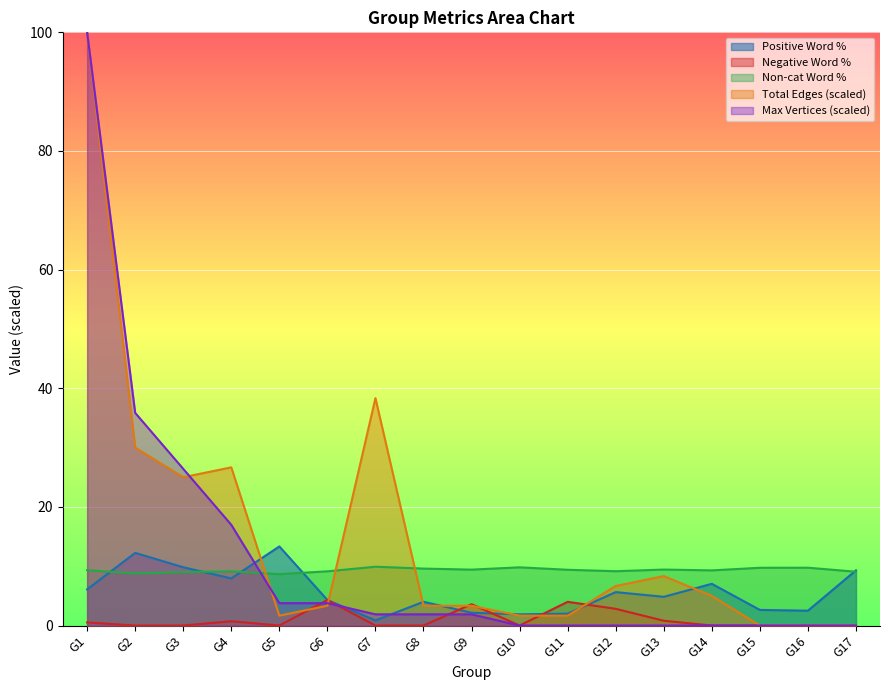

What is the value of the Positive Word % point at the 5th from the left?

13.3